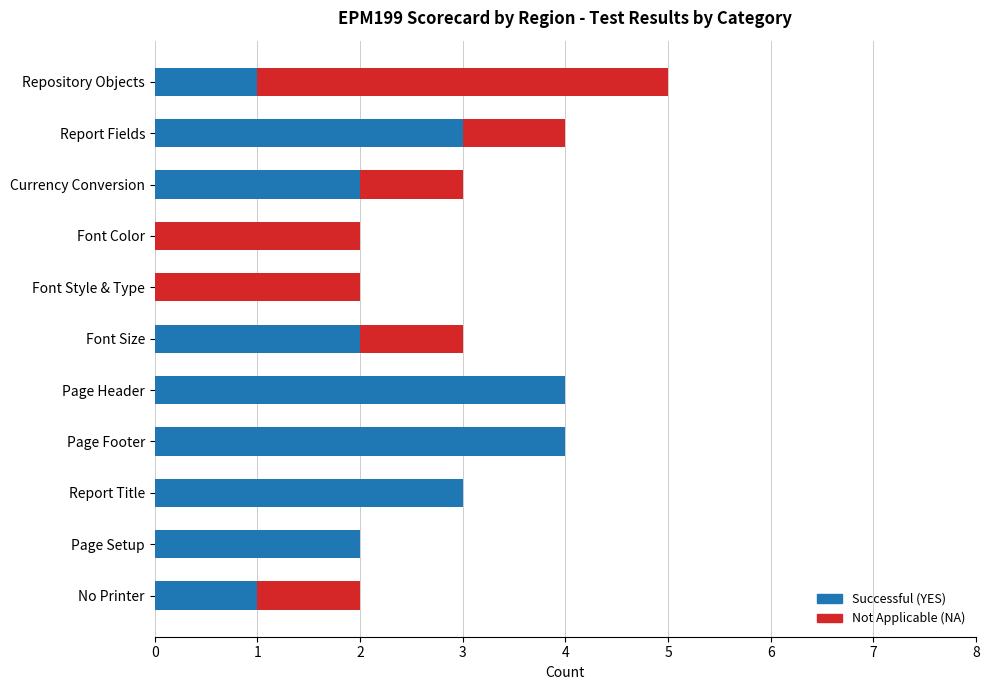

At which category is the sum across all series the highest?

Repository Objects